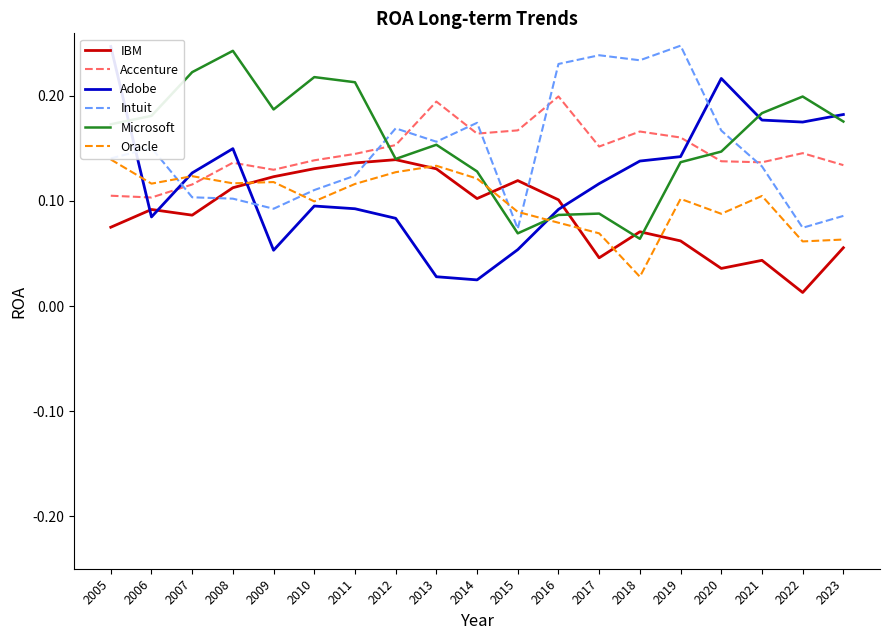

Which series changed the most between 2019 and 2023?

Intuit